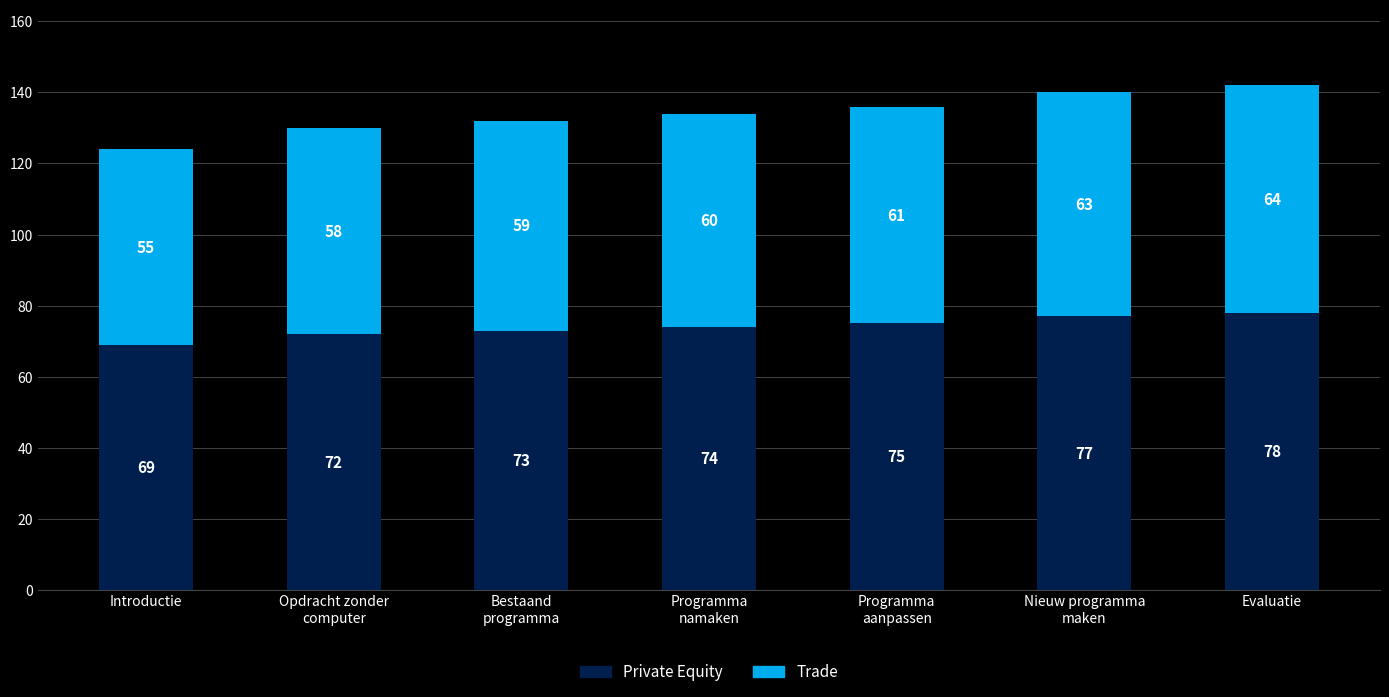

What is the value of the Private Equity bar at the 3rd from the left?

73